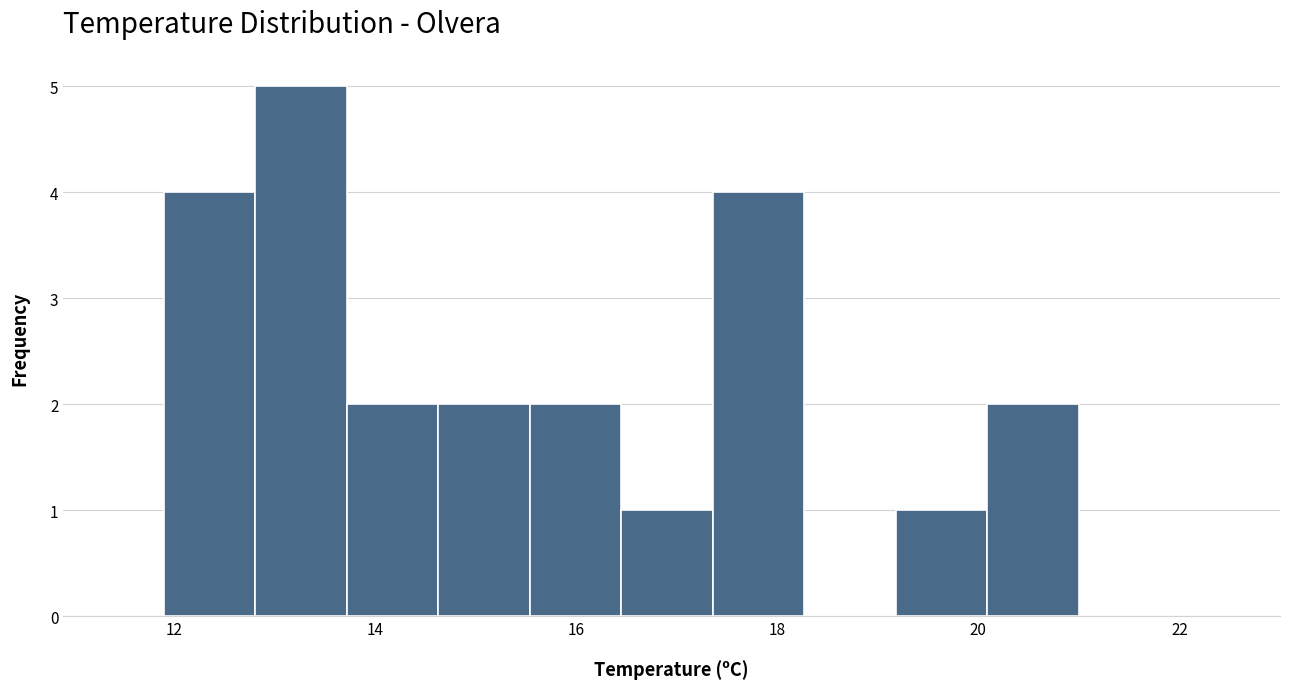

What is the height of the bar covering 17.4 to 18.2 on the x-axis? Neither the bar edges nor the heights are printed on the chart, so give them approximately, as read against the axes.

4